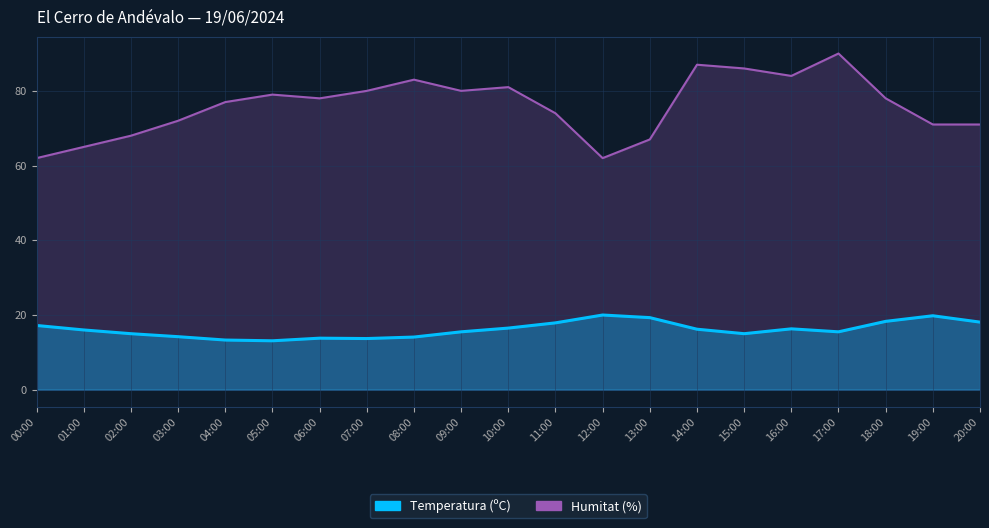

Is the value of Temperatura (ºC) at 03:00 greater than the value of Humitat (%) at 07:00?

No